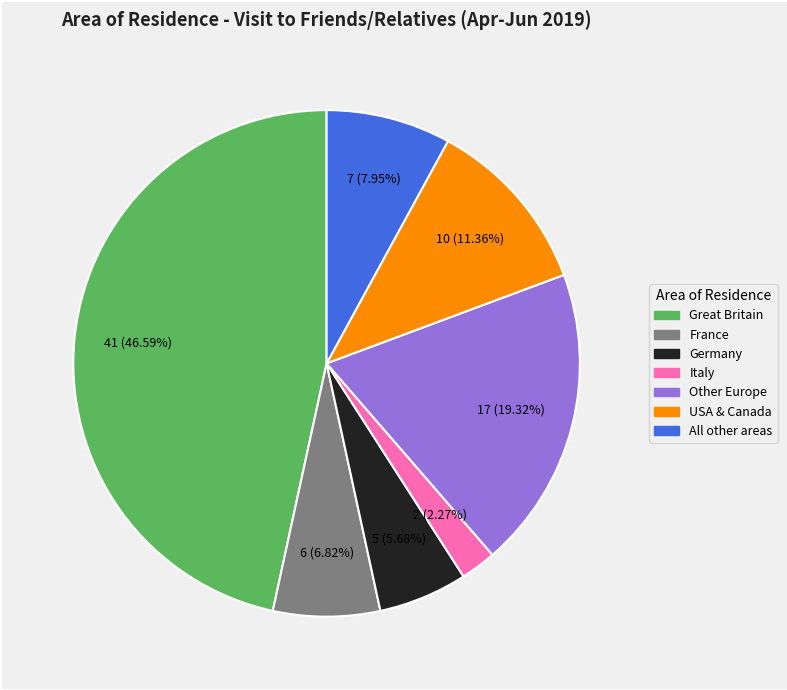

How many slices are in this pie chart?

7